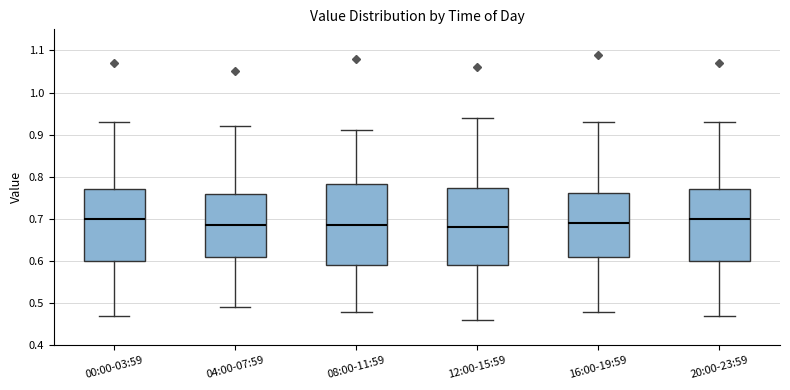

Reading left to right, transcribe this box plot: for each box, give where its median line is, the range the box spans, and where its two whiskers end, as read against the y-axis. The values are not printed on the chart, so give them approximately, as read against the axis.

00:00-03:59: median 0.70, box 0.60 to 0.77, whiskers 0.47 to 0.93
04:00-07:59: median 0.69, box 0.61 to 0.76, whiskers 0.49 to 0.92
08:00-11:59: median 0.69, box 0.59 to 0.78, whiskers 0.48 to 0.91
12:00-15:59: median 0.68, box 0.59 to 0.77, whiskers 0.46 to 0.94
16:00-19:59: median 0.69, box 0.61 to 0.76, whiskers 0.48 to 0.93
20:00-23:59: median 0.70, box 0.60 to 0.77, whiskers 0.47 to 0.93